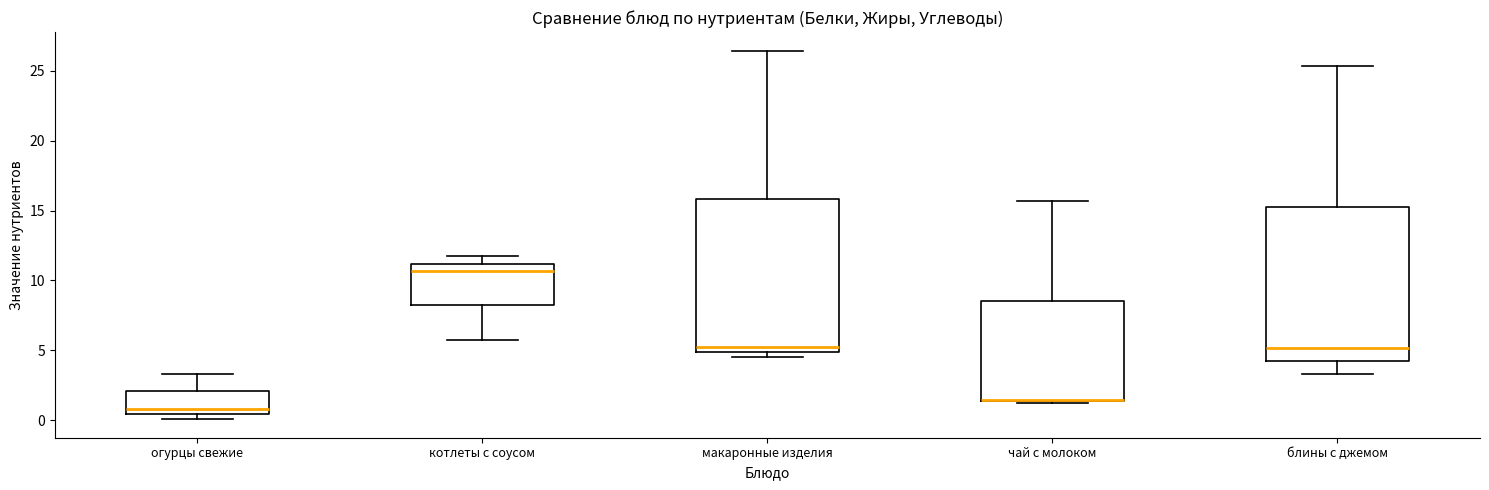

Reading left to right, transcribe this box plot: for each box, give where its median line is, the range the box spans, and where its two whiskers end, as read against the y-axis. The values are not printed on the chart, so give them approximately, as read against the axis.

огурцы свежие: median 1.0, box 0.5 to 2.0, whiskers 0.0 to 3.5
котлеты с соусом: median 10.5, box 8.0 to 11.0, whiskers 5.5 to 11.5
макаронные изделия: median 5.0 (just above the box's lower edge), box 5.0 to 16.0, whiskers 4.5 to 26.5
чай с молоком: median 1.5 (drawn on the box's lower edge), box 1.5 to 8.5, whiskers 1.5 to 15.5
блины с джемом: median 5.0, box 4.5 to 15.5, whiskers 3.5 to 25.5